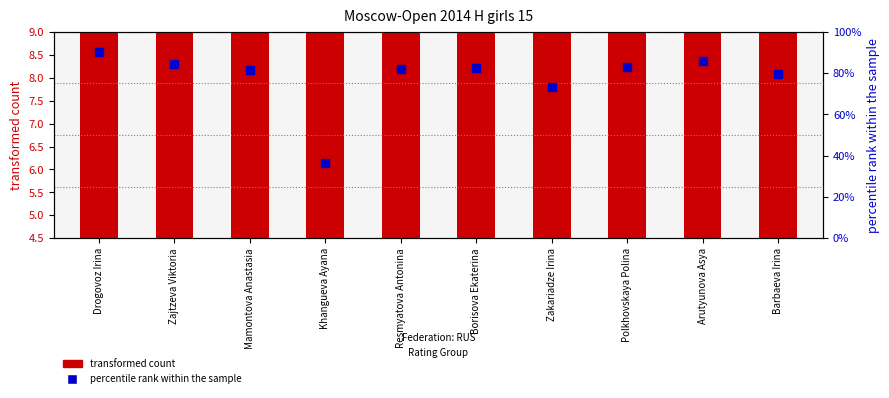

What is the change in value from Drogovoz Irina to Polkhovskaya Polina?

-7.0